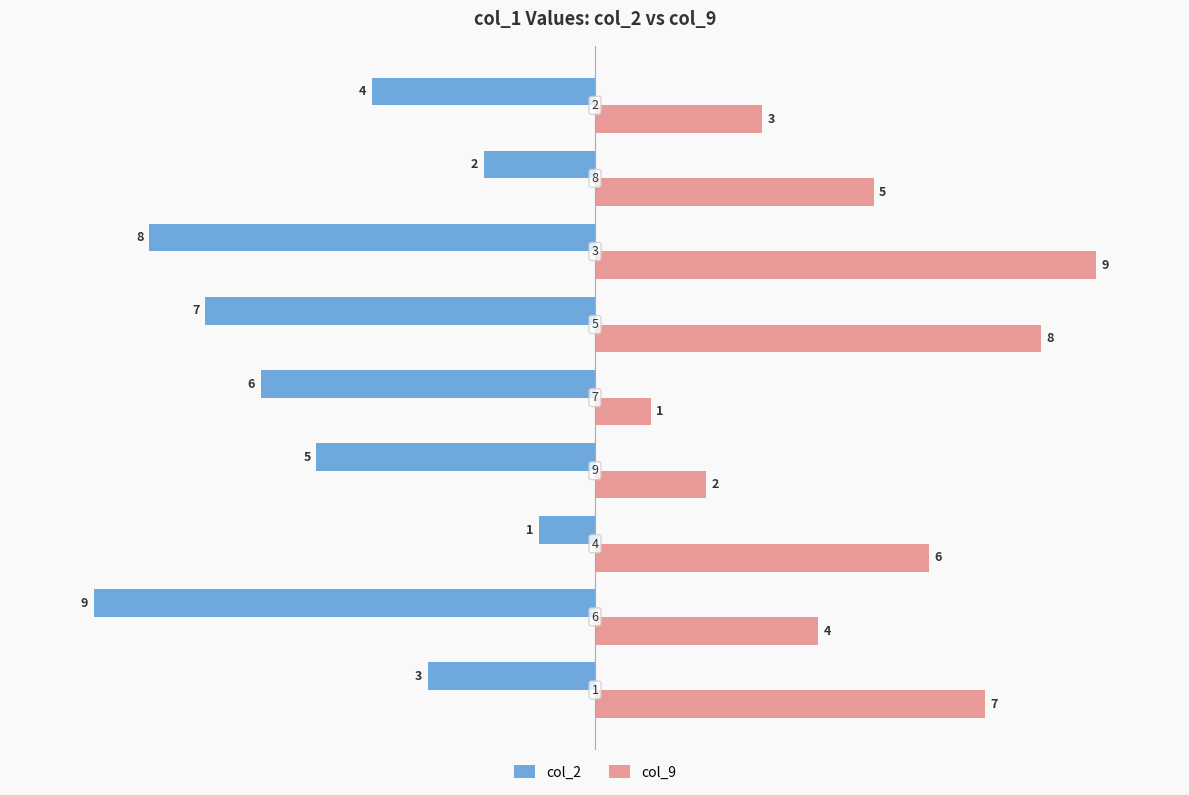

Which series has the largest total across all categories?

col_9